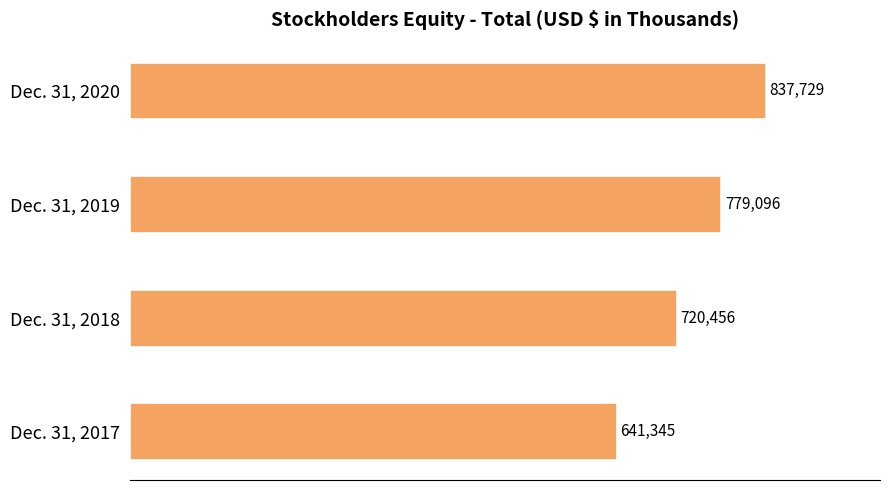

What is the change in value from Dec. 31, 2018 to Dec. 31, 2020?

+117273